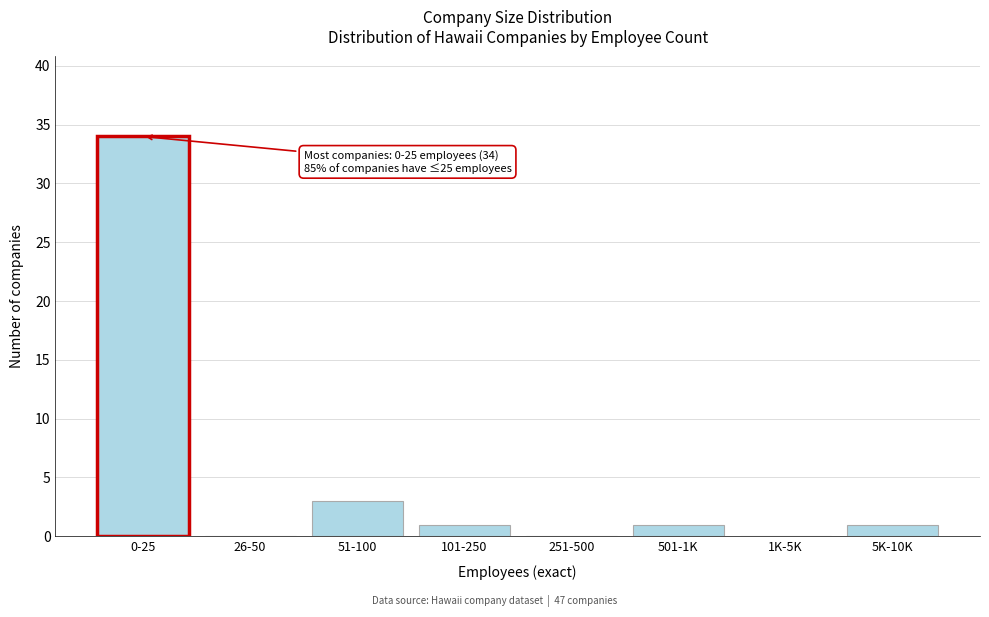

Reading left to right, what are all the values shown in this chart?

0-25=34	26-50=0	51-100=3	101-250=1	251-500=0	501-1K=1	1K-5K=0	5K-10K=1